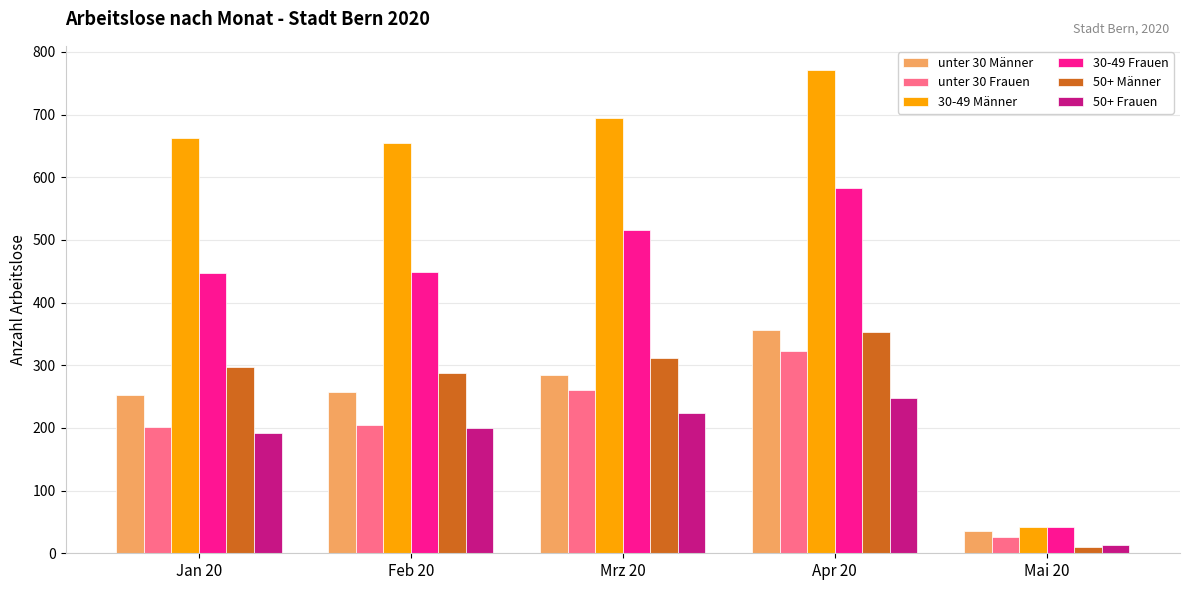

How many distinct data groups are displayed?

6